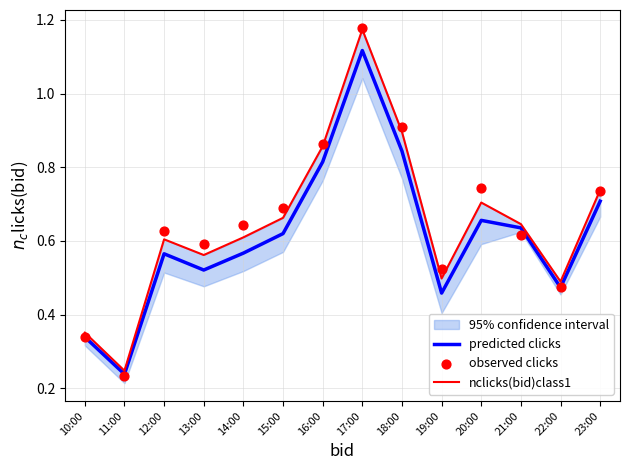

Which series contains the highest Y value?

observed clicks